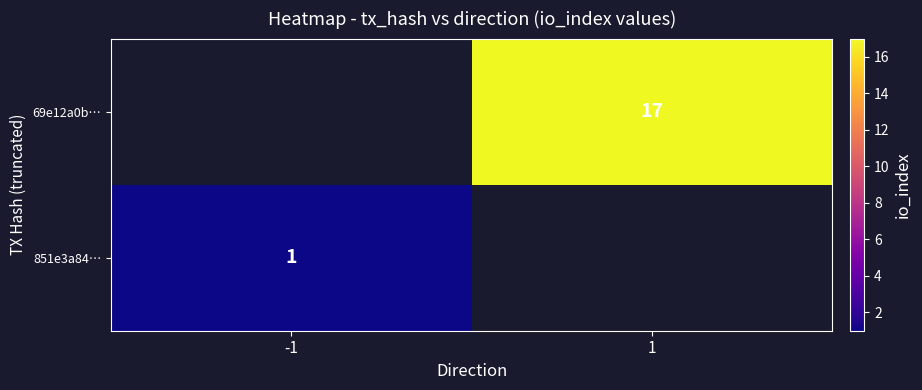

What is the maximum value shown in the chart?

17.0